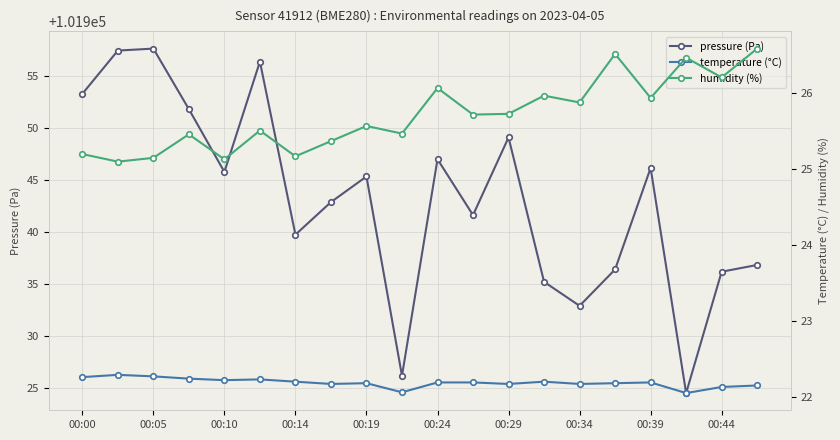

What is the label of the 7th point from the right?

13